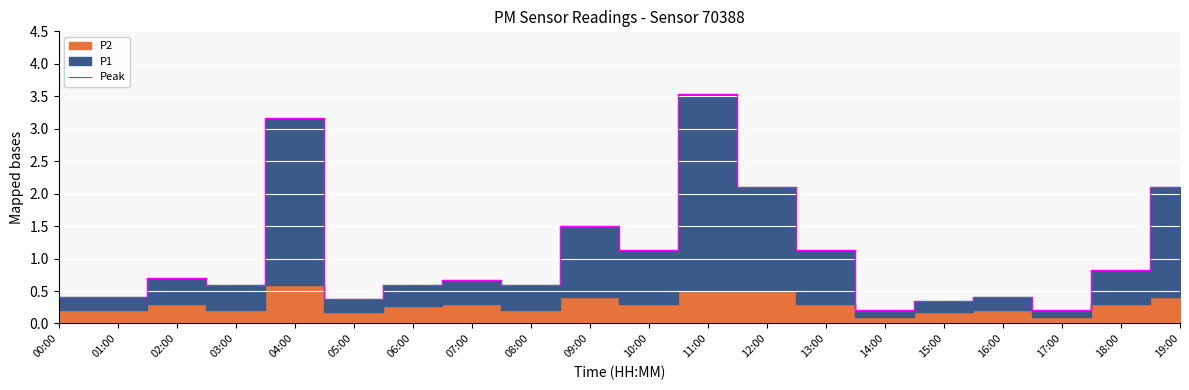

True or false: Peak has a value of 0.4 at 01:00.

True